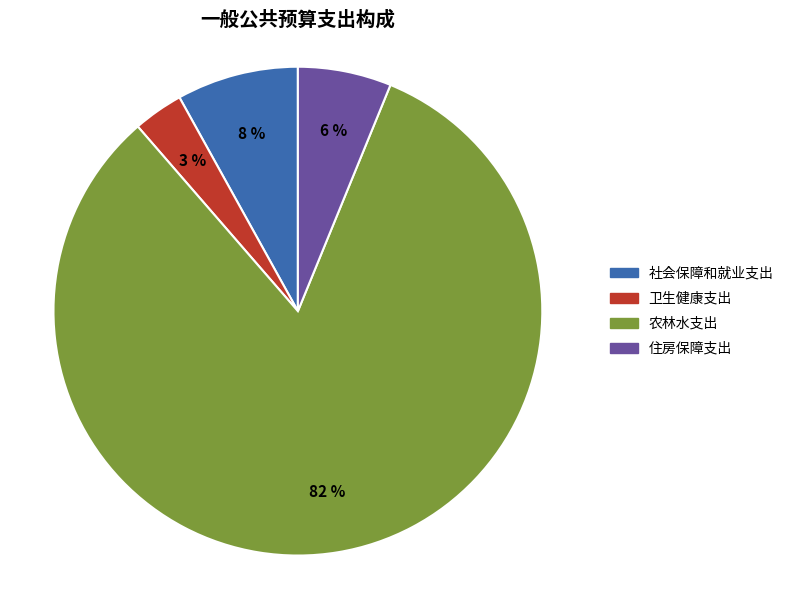

The 卫生健康支出 slice represents 11% of the pie. True or false?

False